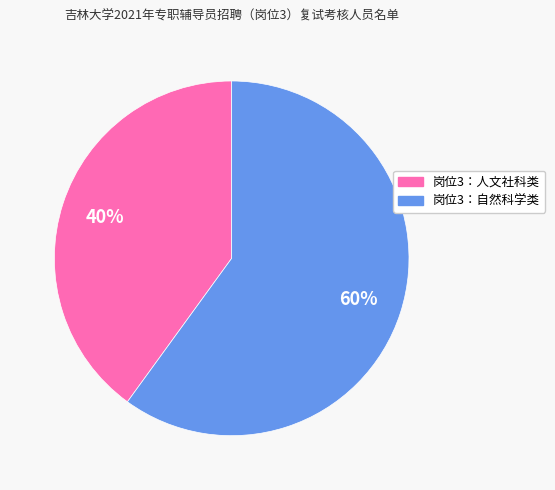

True or false: 岗位3：人文社科类 accounts for 32% of the total.

False